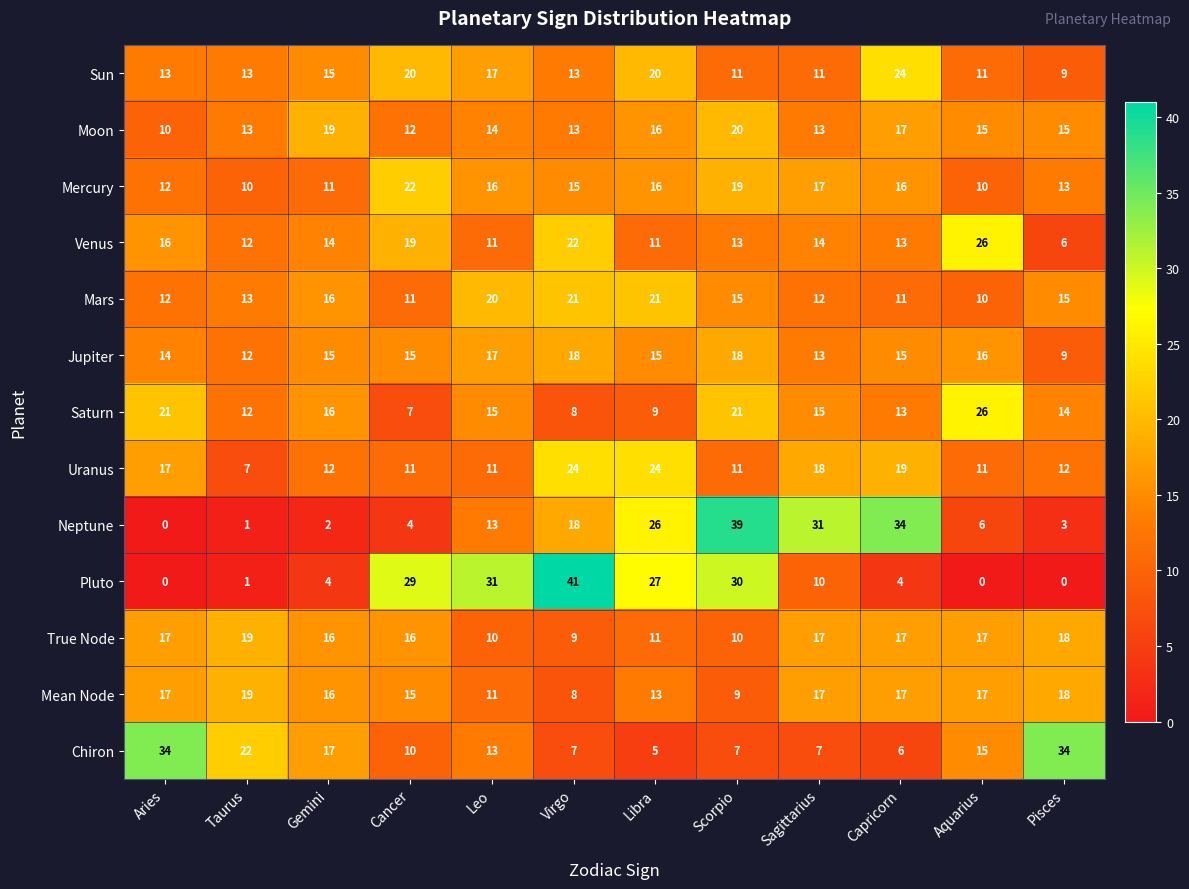

The Saturn series shows 8 at Gemini. True or false?

False